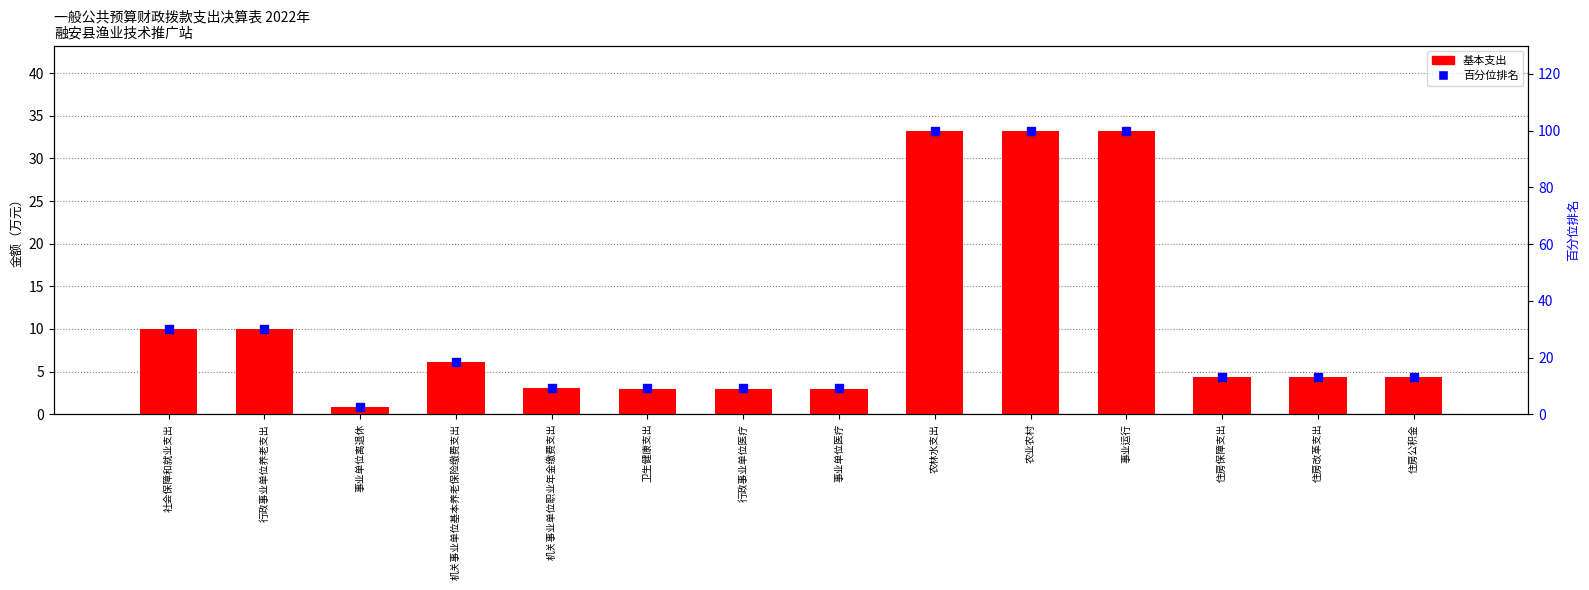

What are all the series names shown in the legend?

基本支出, 百分位排名